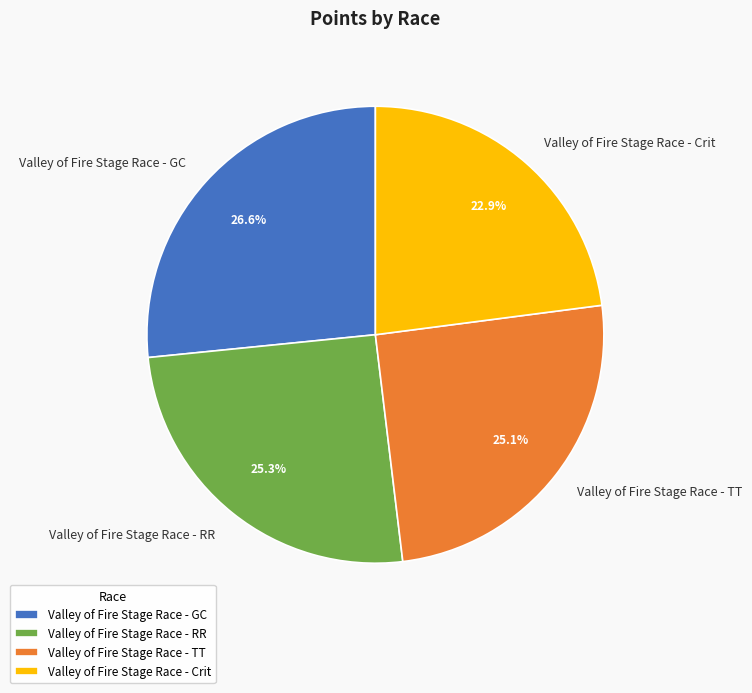

What portion of the pie excludes Valley of Fire Stage Race - TT?

74.9%